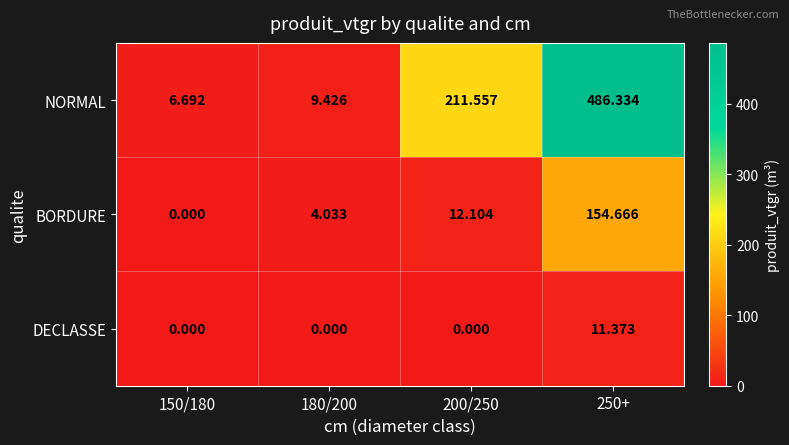

At 250+, list the series in order from largest to smallest.

NORMAL, BORDURE, DECLASSE